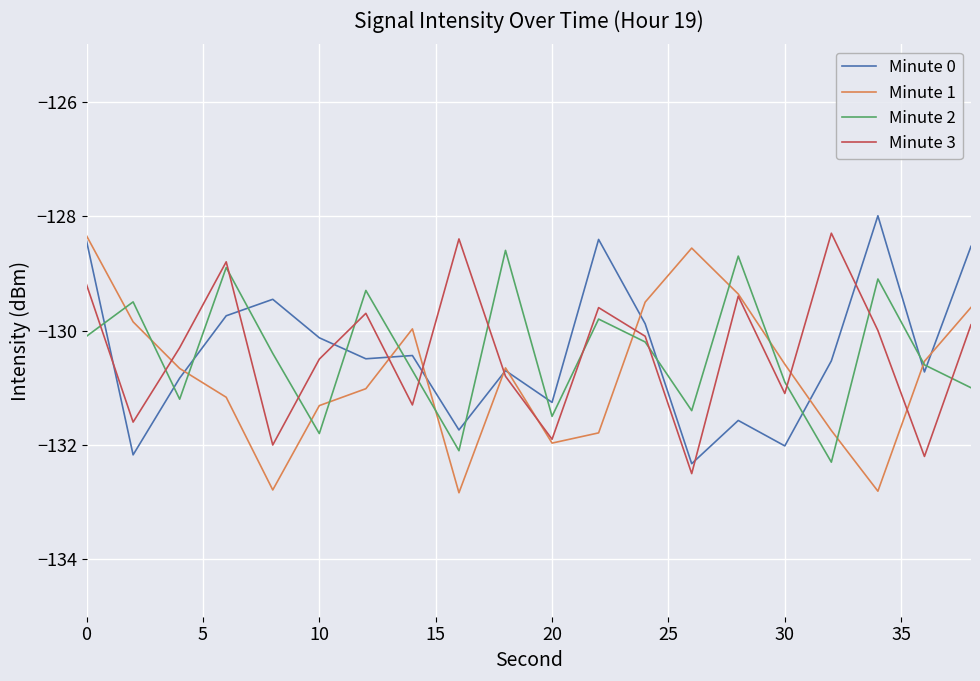

Is this an area chart (filled region under the line)?

No